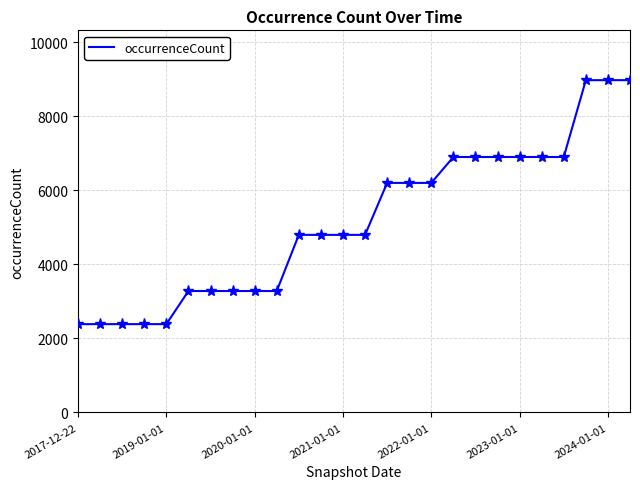

What is the difference between the maximum and minimum values?

6592